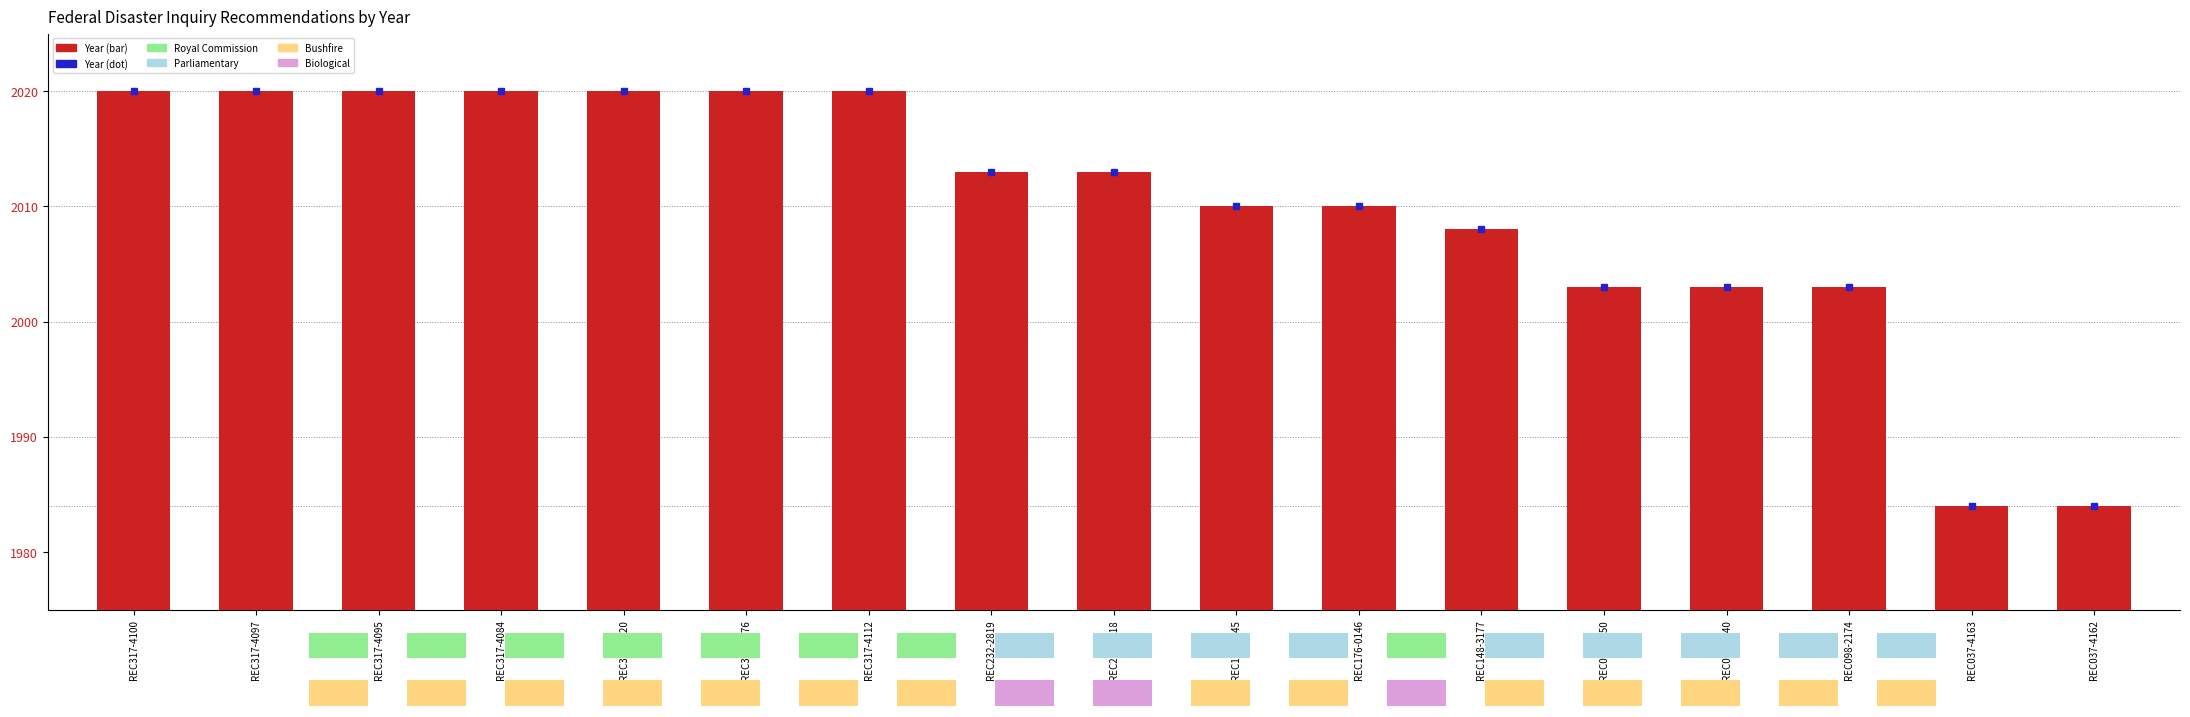

Which series has the largest range (max minus min)?

Year (marker)